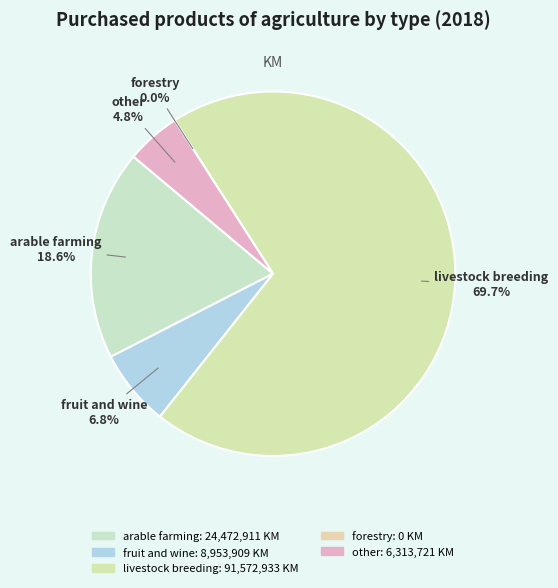

What is the ratio of the value at arable farming to the value at other?

3.9